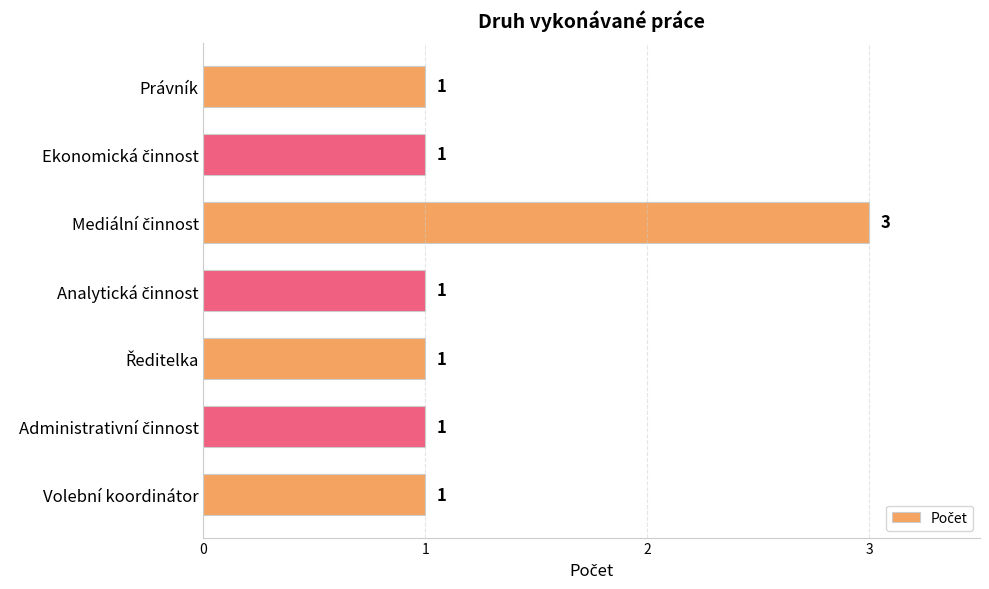

How many bars are there in total?

7